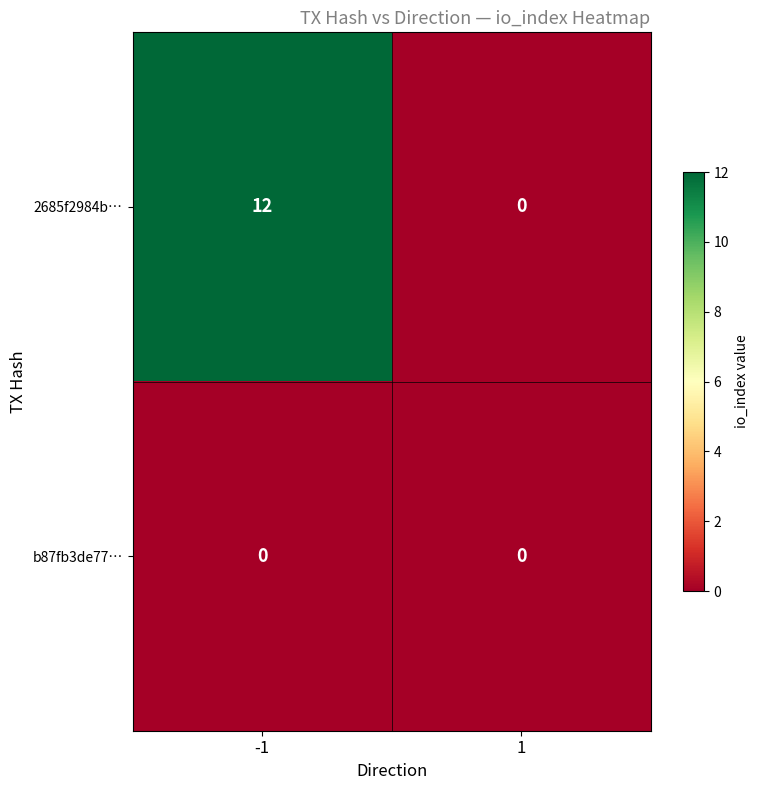

Which series has the largest total across all categories?

2685f2984b…